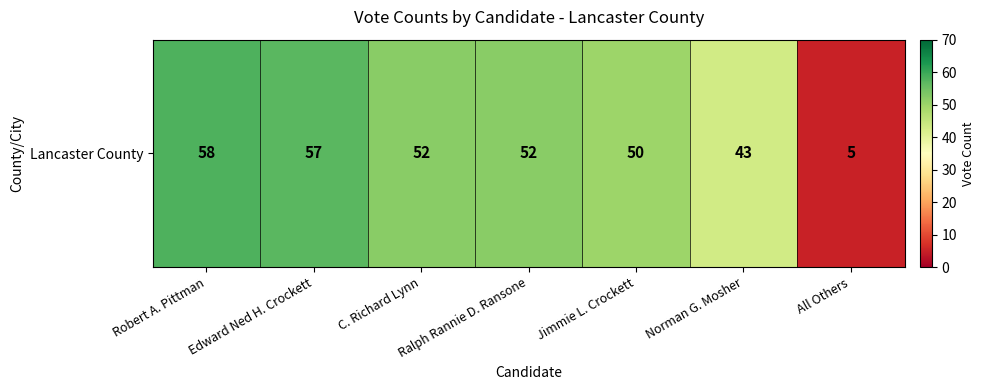

What is the greatest value displayed?

58